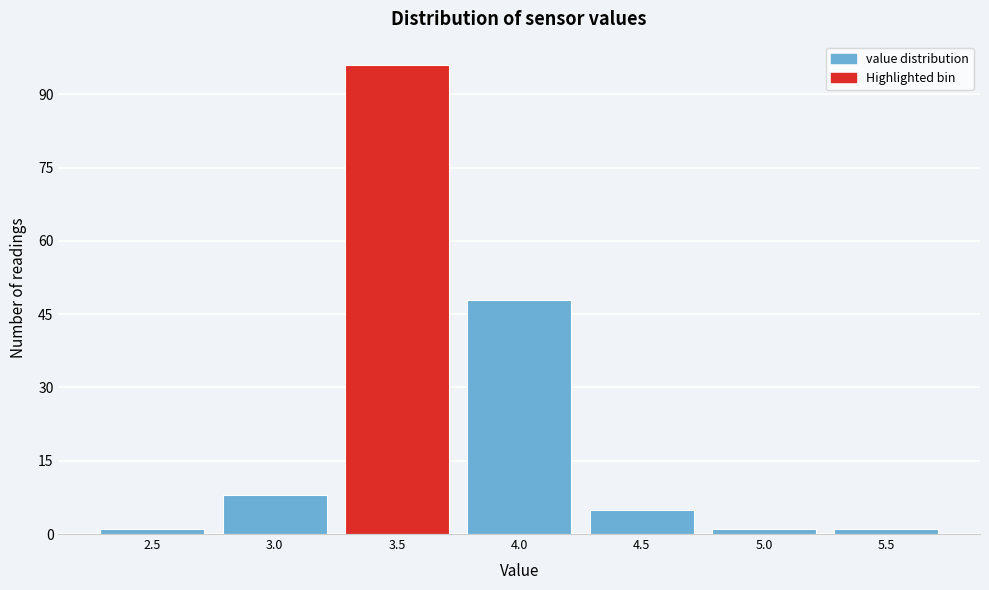

Reading left to right, what are all the values shown in this chart?

2.5=1	3.0=8	3.5=96	4.0=48	4.5=5	5.0=1	5.5=1